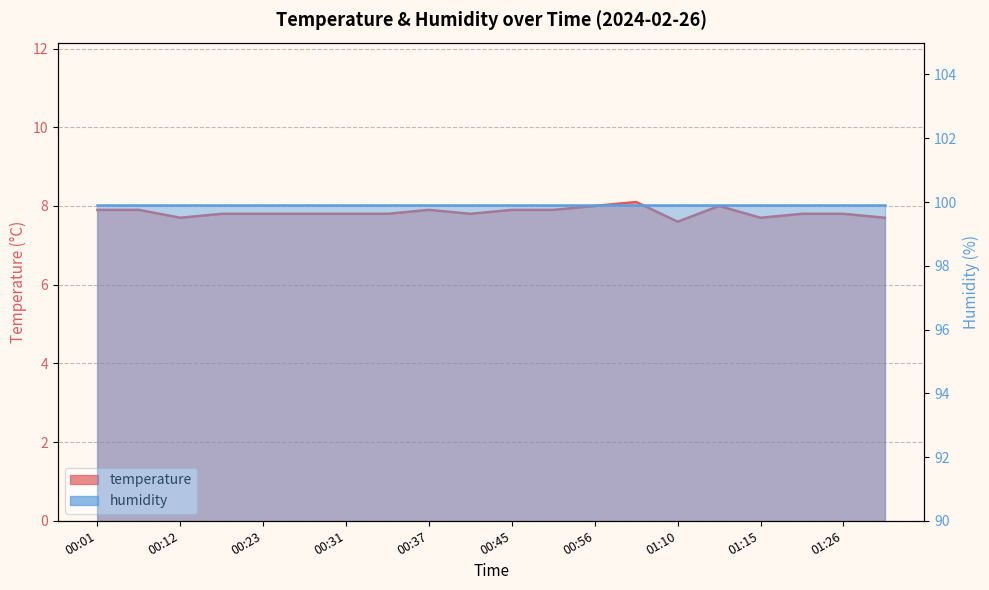

Reading left to right, what are all the values shown in this chart?

00:01=7.9	00:04=7.9	00:12=7.7	00:15=7.8	00:23=7.8	00:26=7.8	00:31=7.8	00:34=7.8	00:37=7.9	00:42=7.8	00:45=7.9	00:53=7.9	00:56=8.0	01:04=8.1	01:10=7.6	01:12=8.0	01:15=7.7	01:23=7.8	01:26=7.8	01:29=7.7